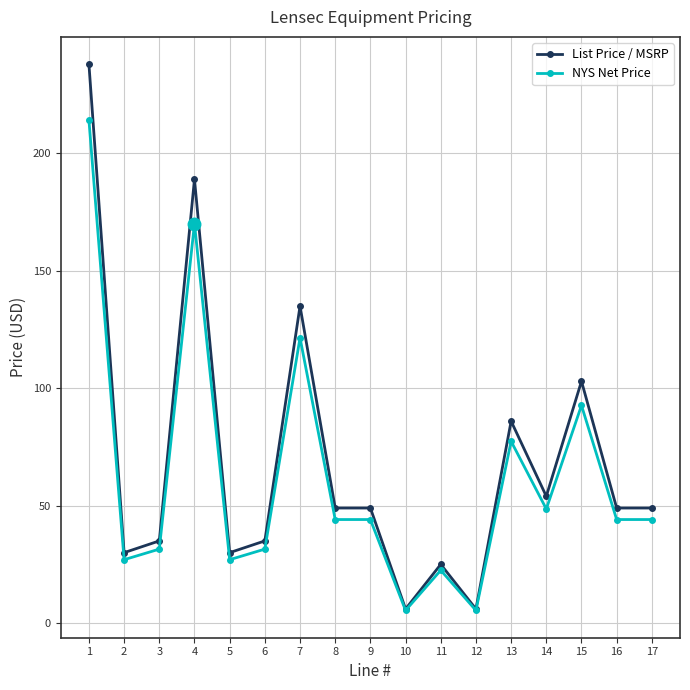

What is the total value across all series at 17?

93.1